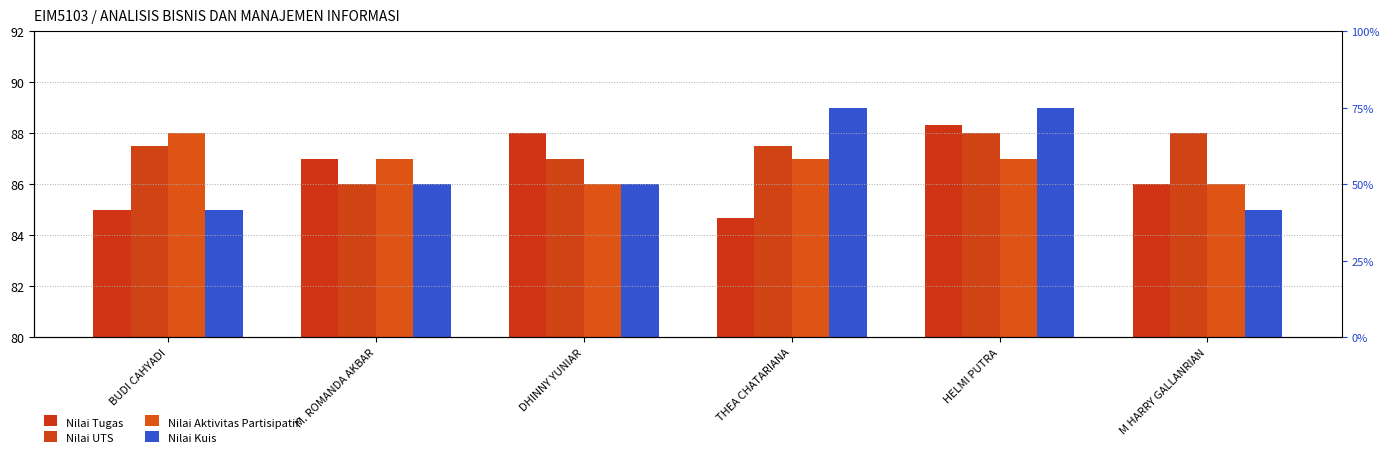

How many data points in Nilai Kuis are less than 86?

2